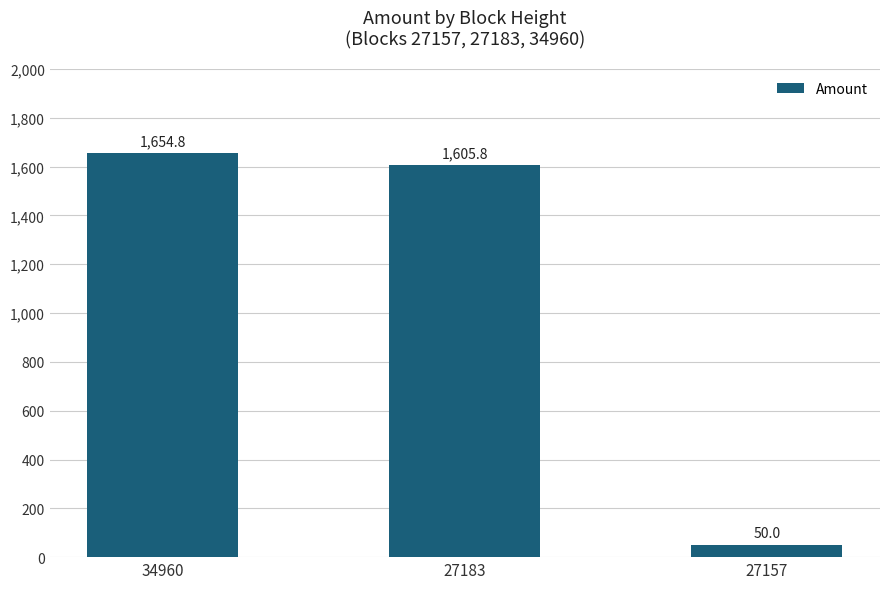

How many bars are there in total?

3